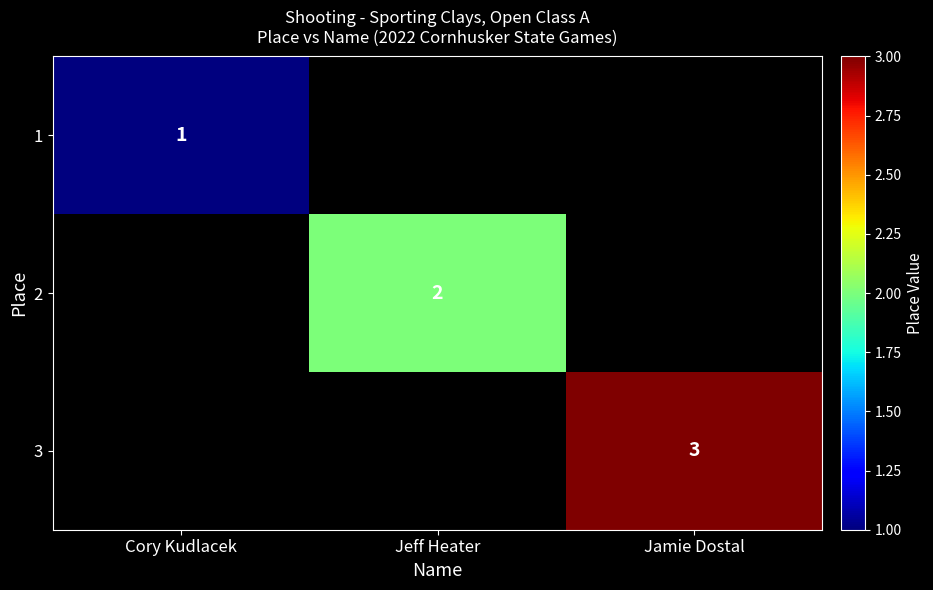

True or false: 3 has a value of 3 at Jamie Dostal.

True